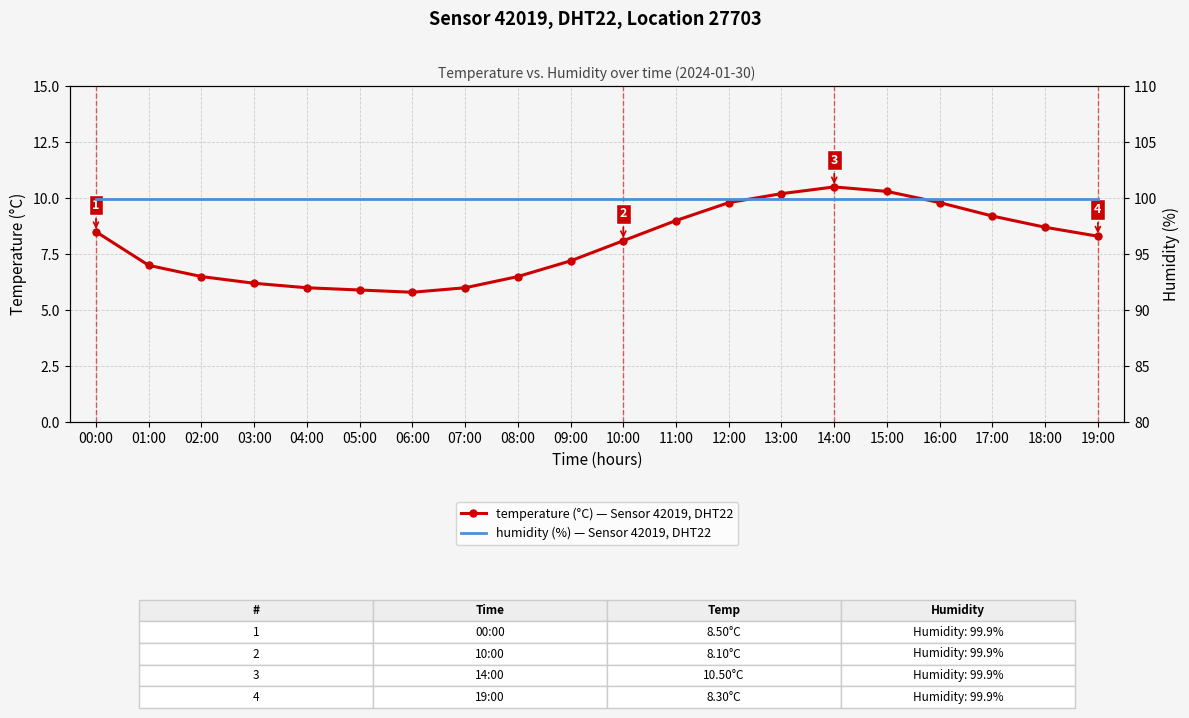

True or false: temperature has a value of 9.0 at 11:00.

True